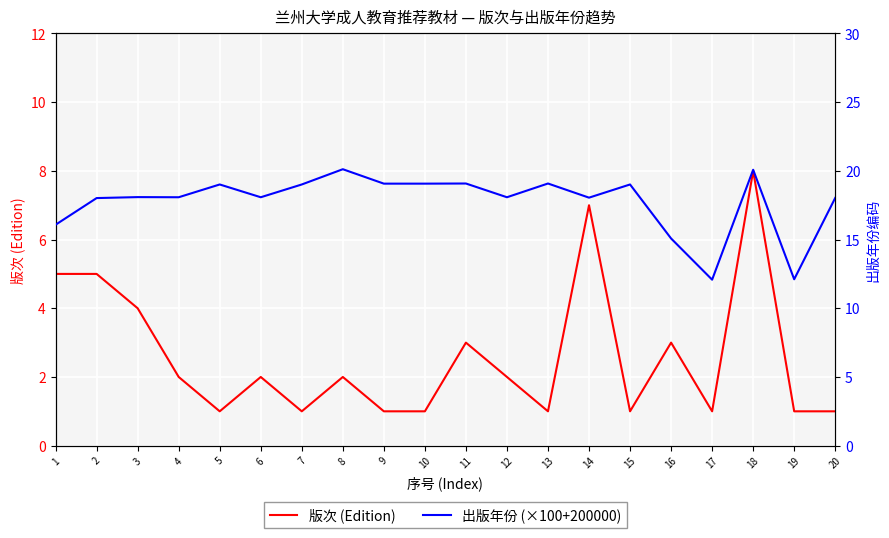

How many data points in 出版年份 (×100+200000) are above 18?

16